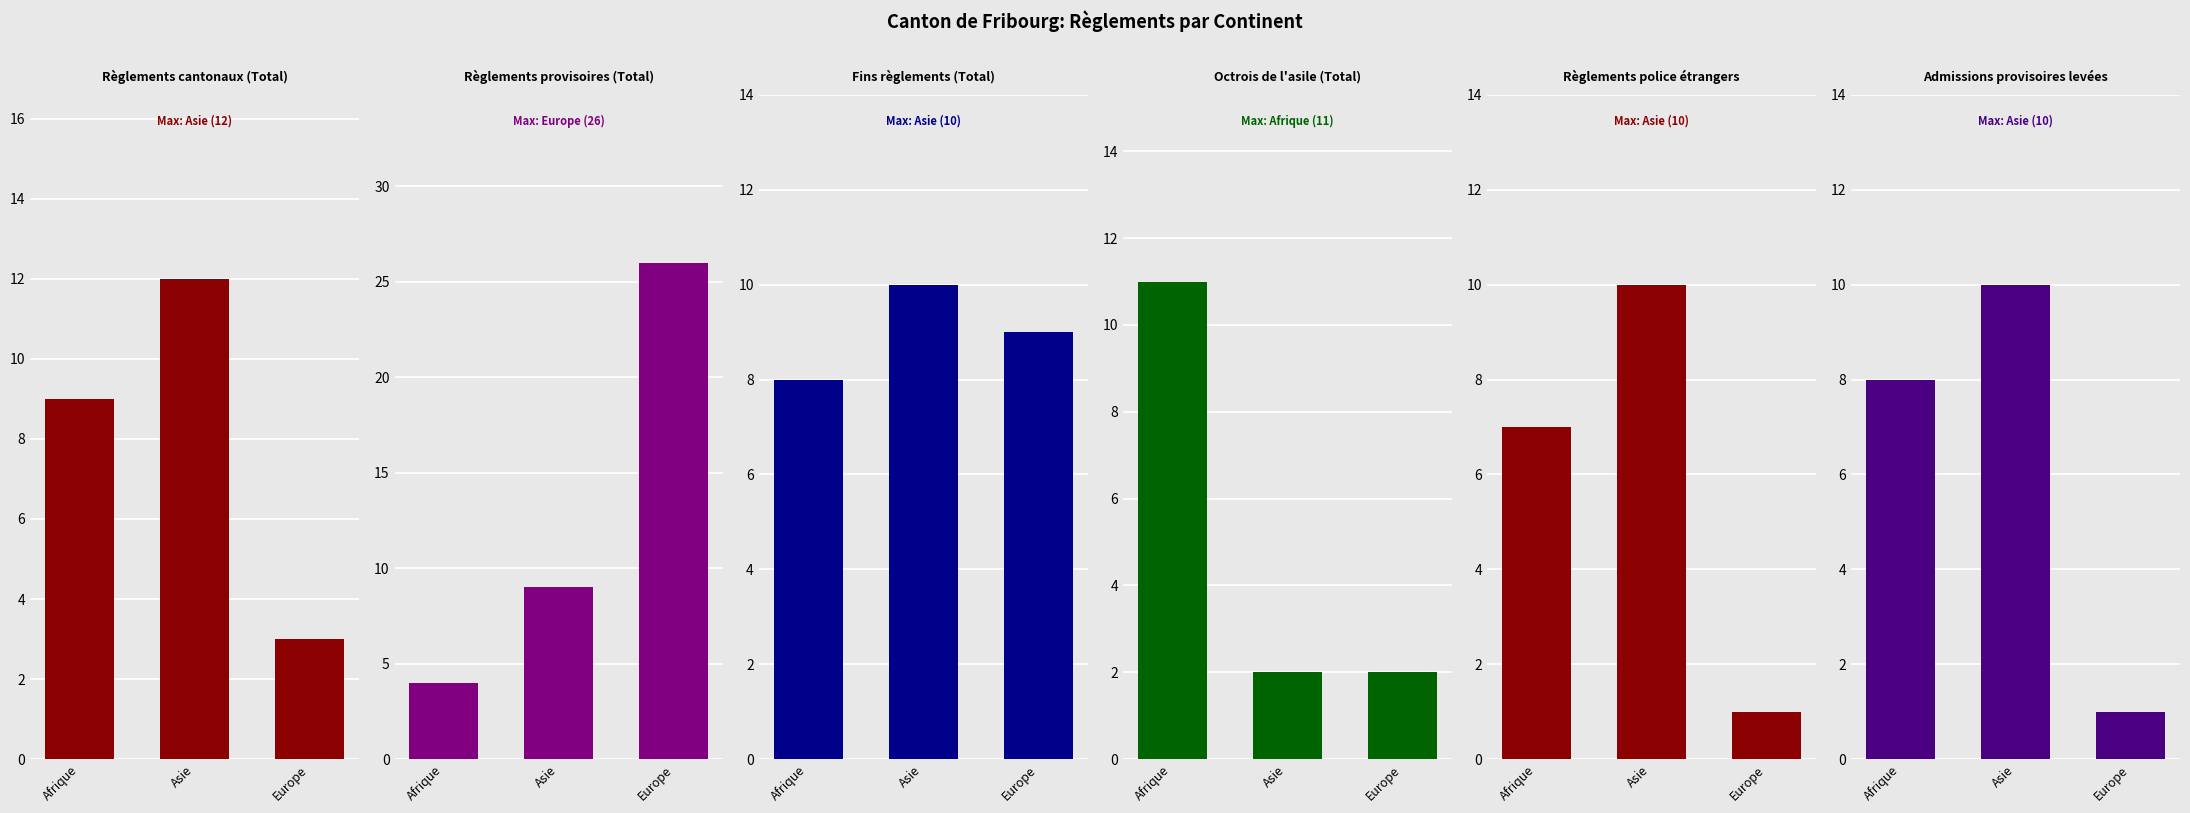

Which category has the lowest value in the Admissions provisoires levées series?

Europe